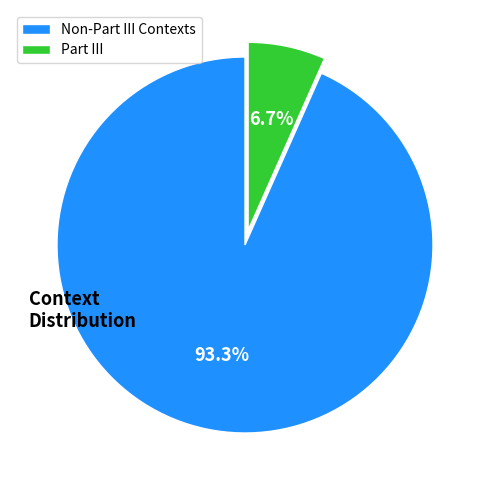

Rank the categories by value from lowest to highest.

Part III, Non-Part III Contexts